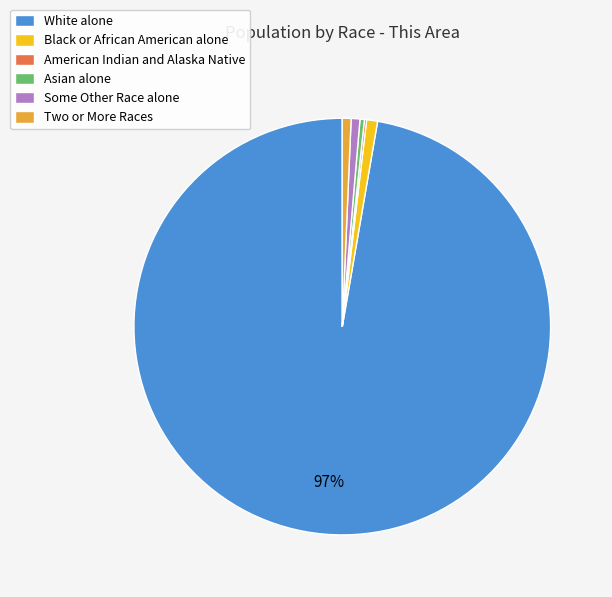

Which category has the biggest portion of the pie?

White alone